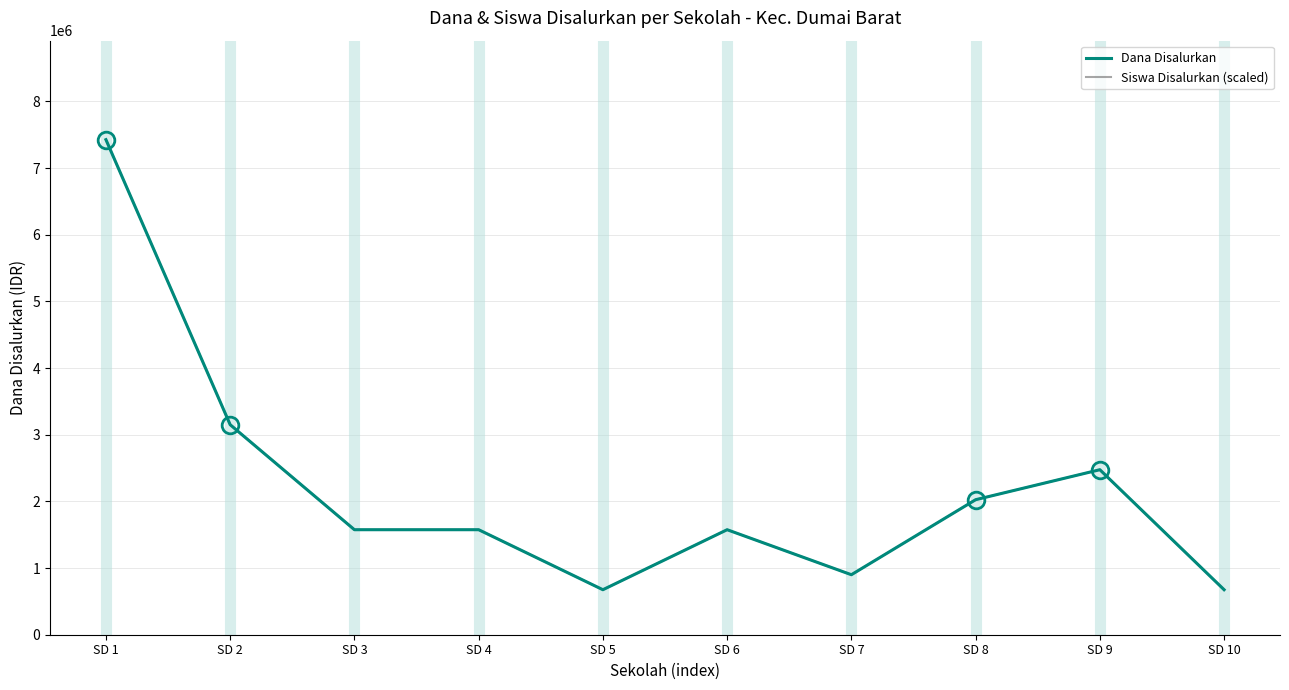

At which label does Siswa Disalurkan (scaled) reach its minimum?

SD 5